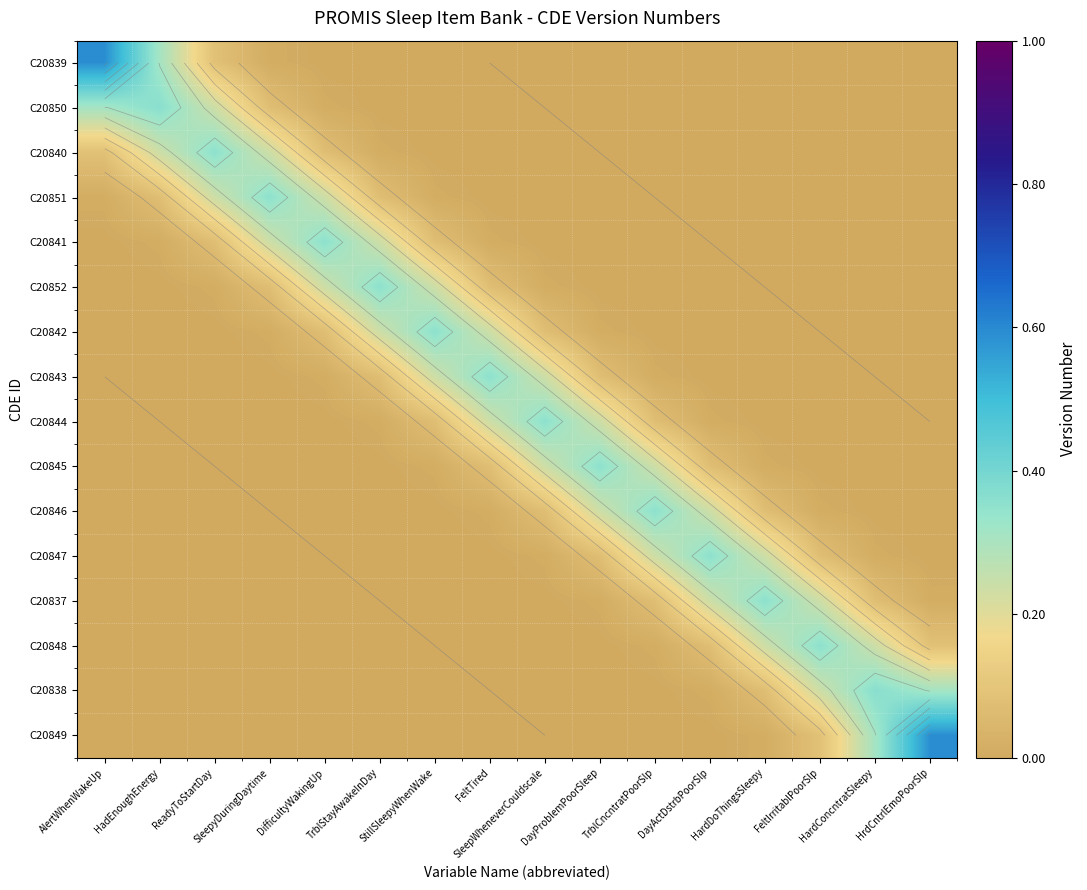

The C20842 series shows -0.2 at HardConcntratSleepy. True or false?

False